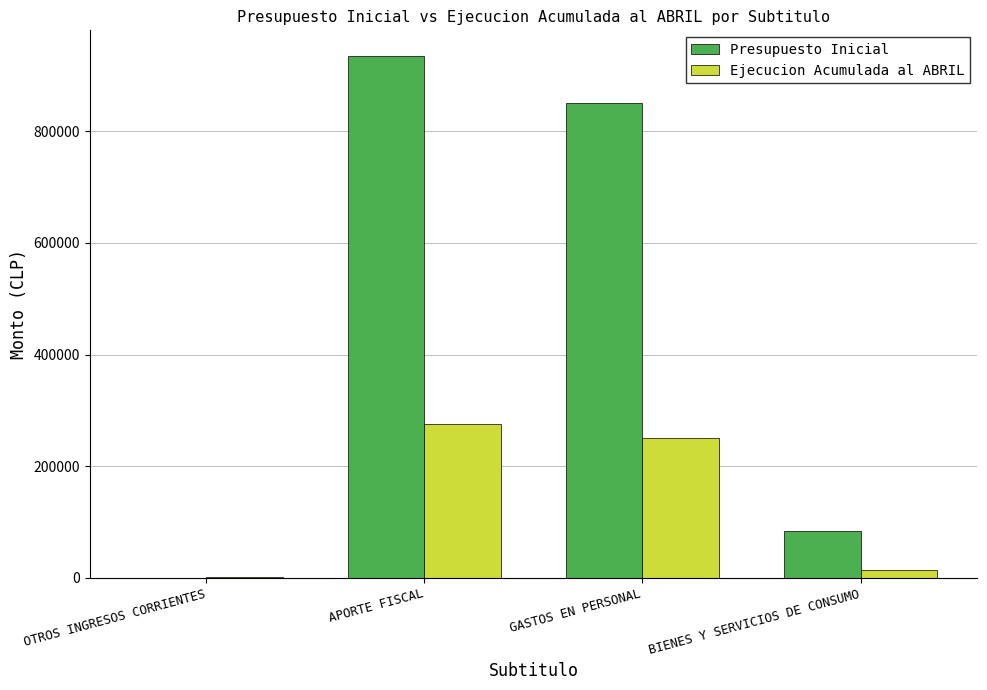

Is it true that Presupuesto Inicial equals 83644 at BIENES Y SERVICIOS DE CONSUMO?

True